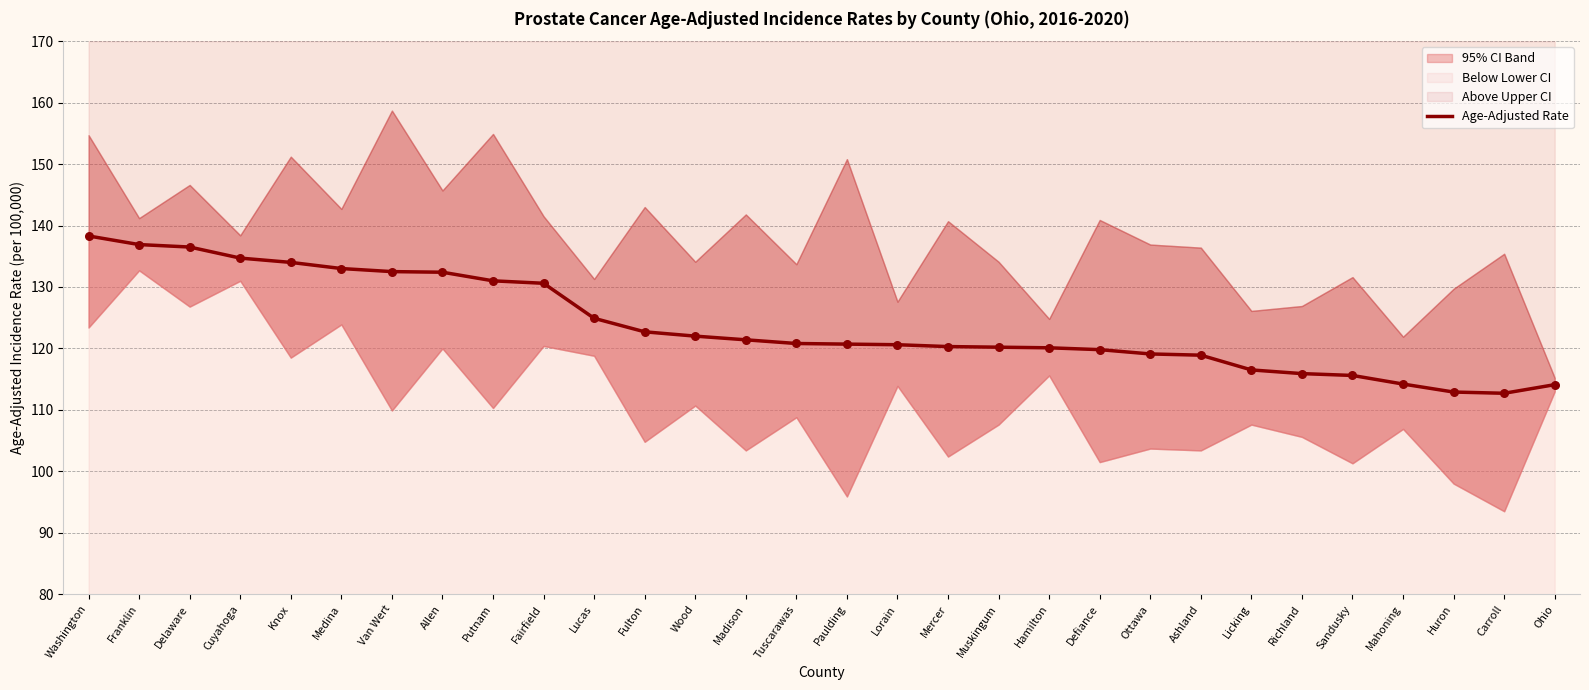

What is the change in value from Allen to Huron?

-19.5